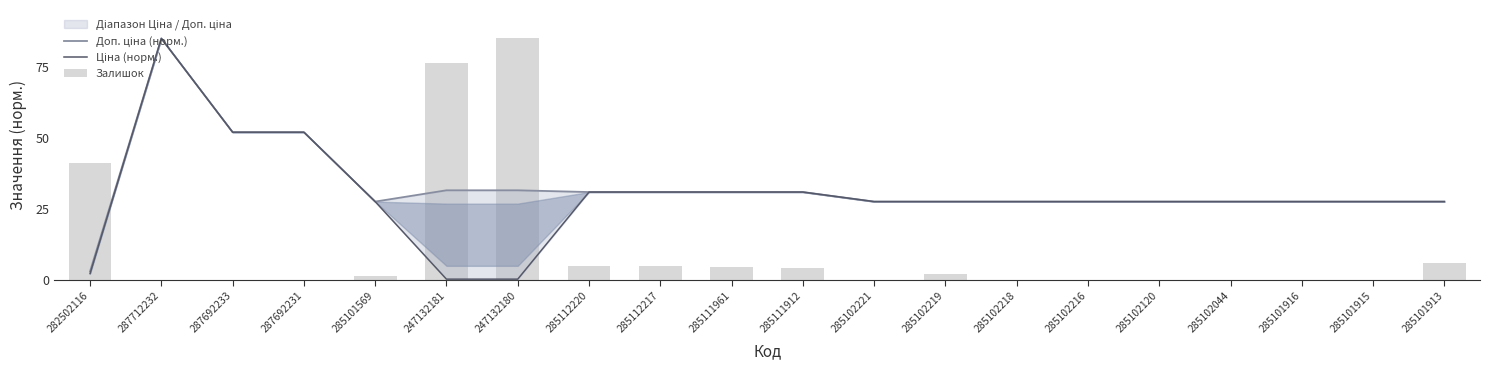

Reading left to right, extract all data points from this chart.

Доп. ціна (норм.): 282502116=3.1	287712232=85.0	287692233=52.0	287692231=52.0	285101569=27.6	247132181=31.6	247132180=31.6	285112220=31.0	285112217=31.0	285111961=31.0	285111912=31.0	285102221=27.6	285102219=27.6	285102218=27.6	285102216=27.6	285102120=27.6	285102044=27.6	285101916=27.6	285101915=27.6	285101913=27.6
Ціна (норм.): 282502116=2.3	287712232=85.0	287692233=52.0	287692231=52.0	285101569=27.6	247132181=0.3	247132180=0.3	285112220=31.0	285112217=31.0	285111961=31.0	285111912=31.0	285102221=27.6	285102219=27.6	285102218=27.6	285102216=27.6	285102120=27.6	285102044=27.6	285101916=27.6	285101915=27.6	285101913=27.6
Залишок: 282502116=41.0	287712232=0.0	287692233=0.0	287692231=0.0	285101569=1.5	247132181=76.2	247132180=85.0	285112220=5.0	285112217=5.0	285111961=4.7	285111912=4.1	285102221=0.0	285102219=2.1	285102218=0.0	285102216=0.0	285102120=0.0	285102044=0.0	285101916=0.0	285101915=0.0	285101913=5.9